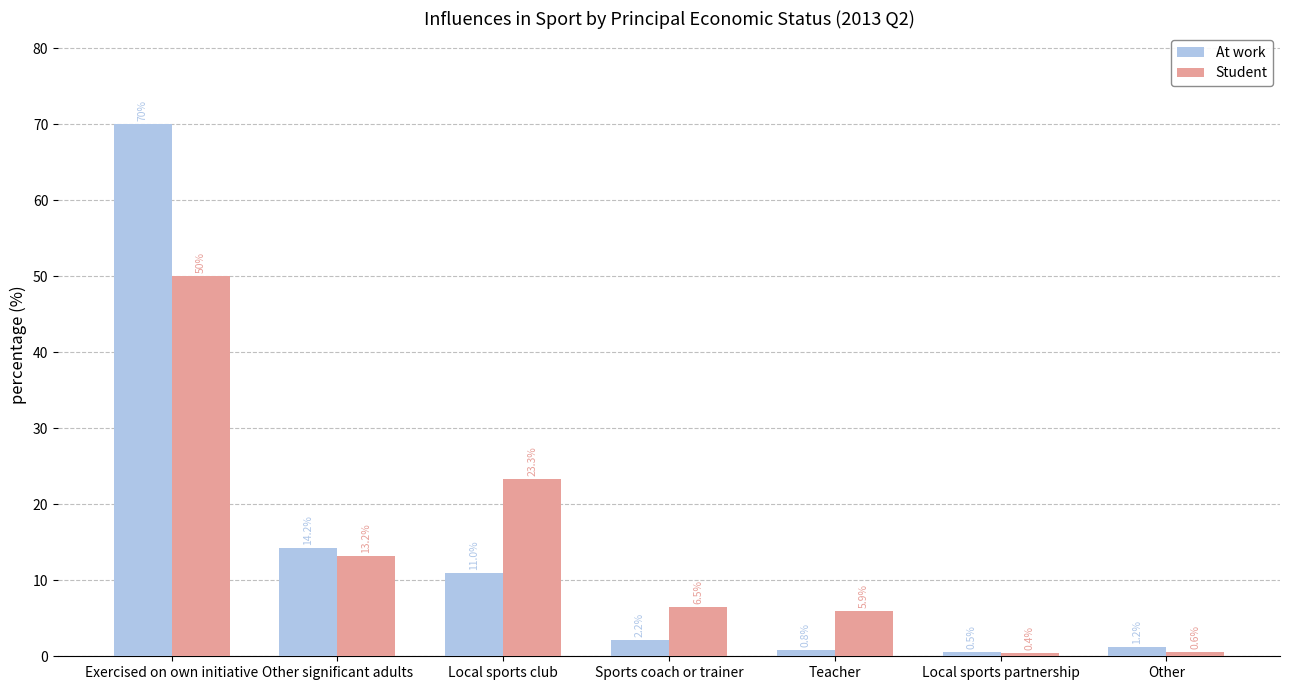

Reading right to left, what are all the values shown in this chart?

At work: 1.2	0.5	0.8	2.2	11.0	14.2	70.0
Student: 0.6	0.4	5.9	6.5	23.3	13.2	50.0